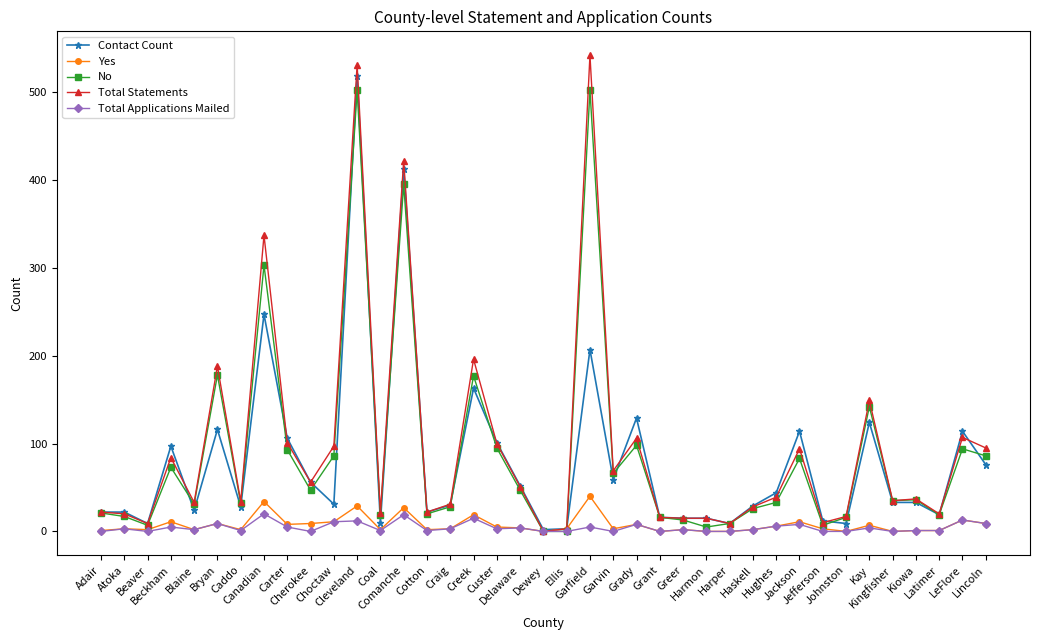

True or false: No has more than 1 points higher than both neighbors.

True